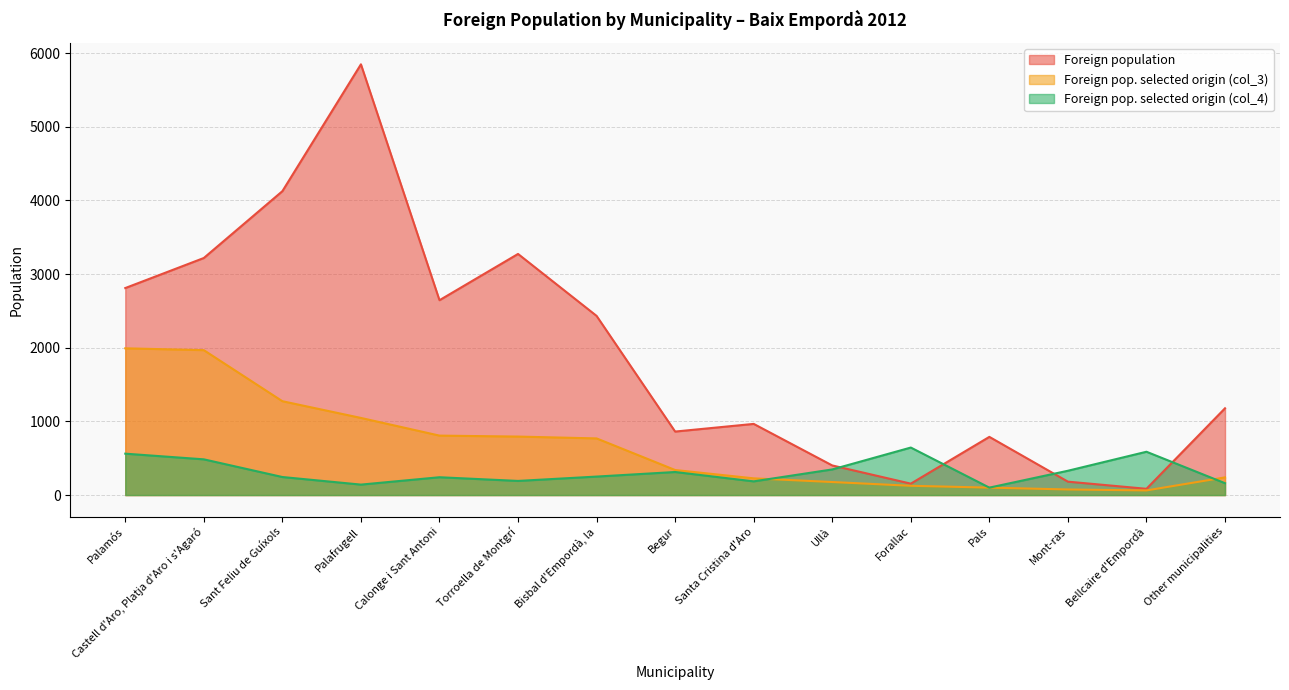

Rank the categories by Foreign pop. selected origin (col_3) value from highest to lowest.

Palamós, Castell d'Aro, Platja d'Aro i s'Agaró, Sant Feliu de Guíxols, Palafrugell, Calonge i Sant Antoni, Torroella de Montgrí, Bisbal d'Empordà, la, Begur, Other municipalities, Santa Cristina d'Aro, Ullà, Forallac, Pals, Mont-ras, Bellcaire d'Empordà